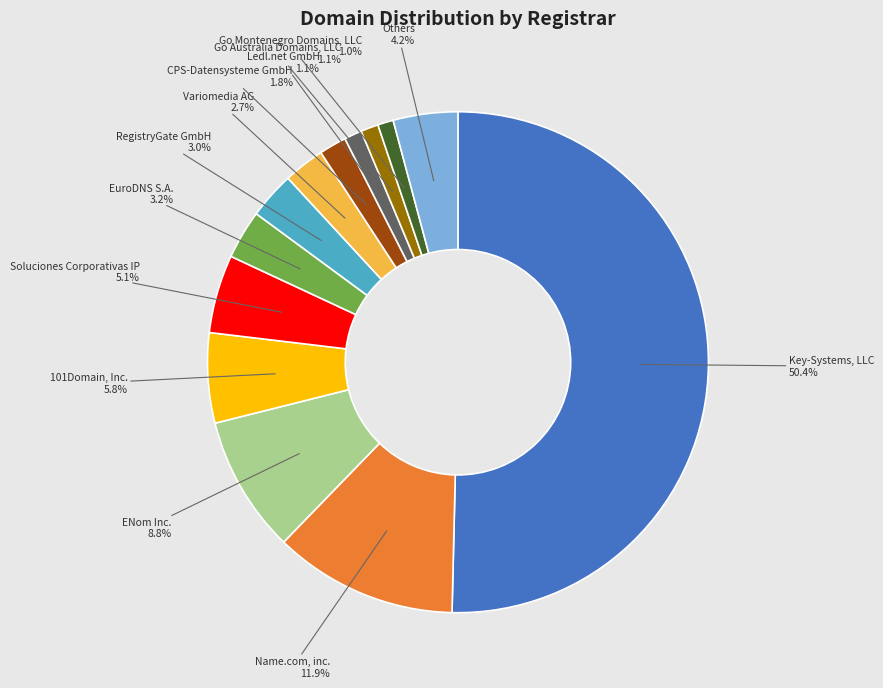

Count the number of slices in the pie.

13